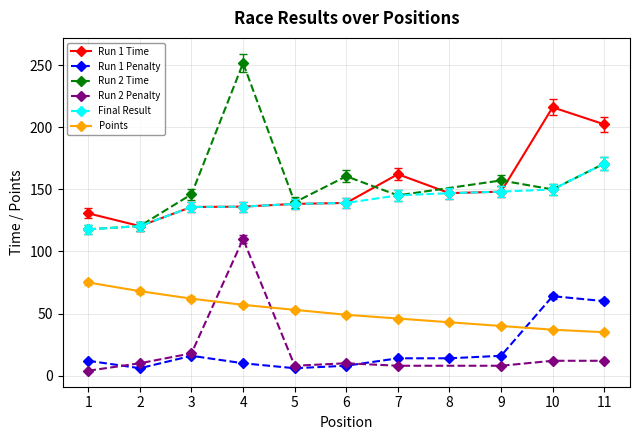

How many data points in Run 1 Time are above 139?

6